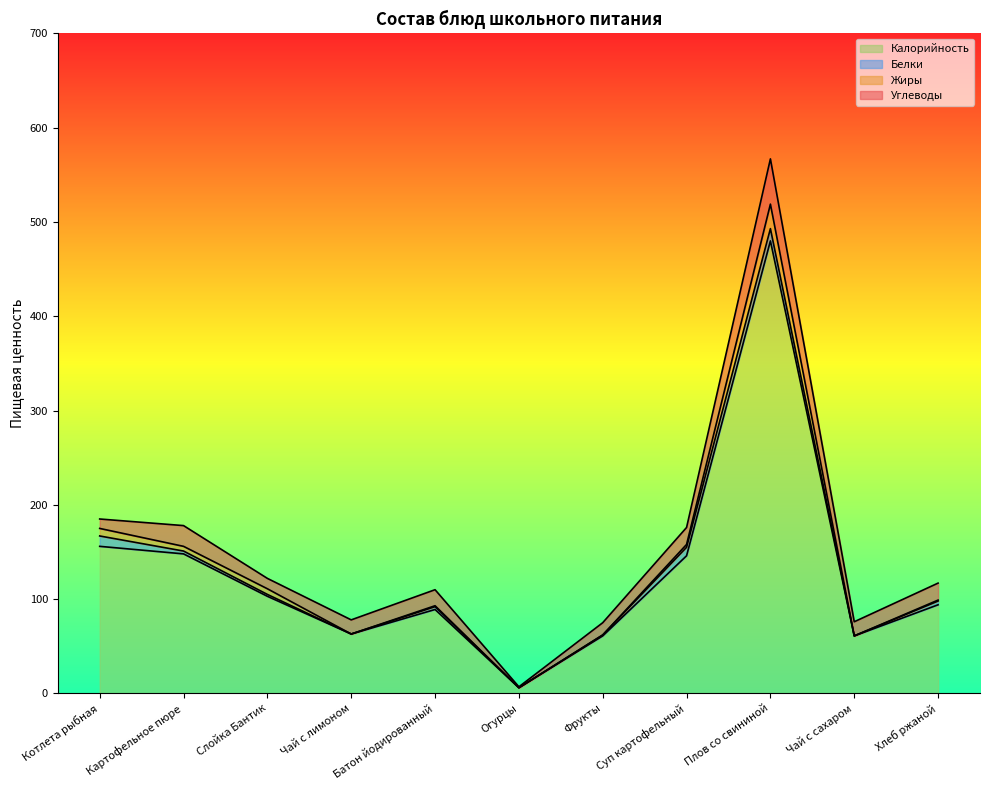

Which has a higher value, Огурцы or Фрукты?

Фрукты